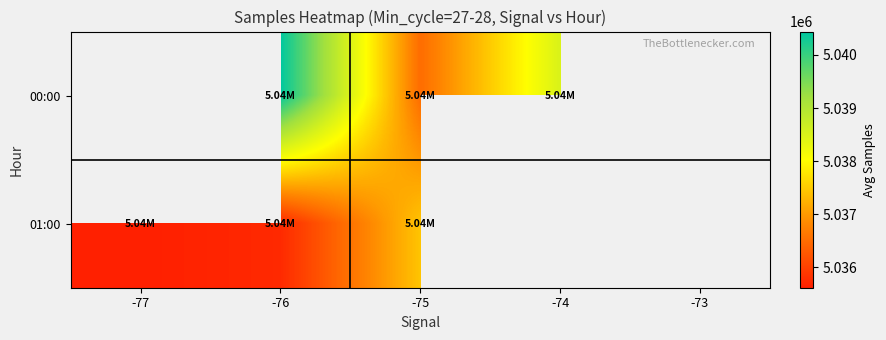

List the series in order of their overall mean, highest first.

00:00, 01:00